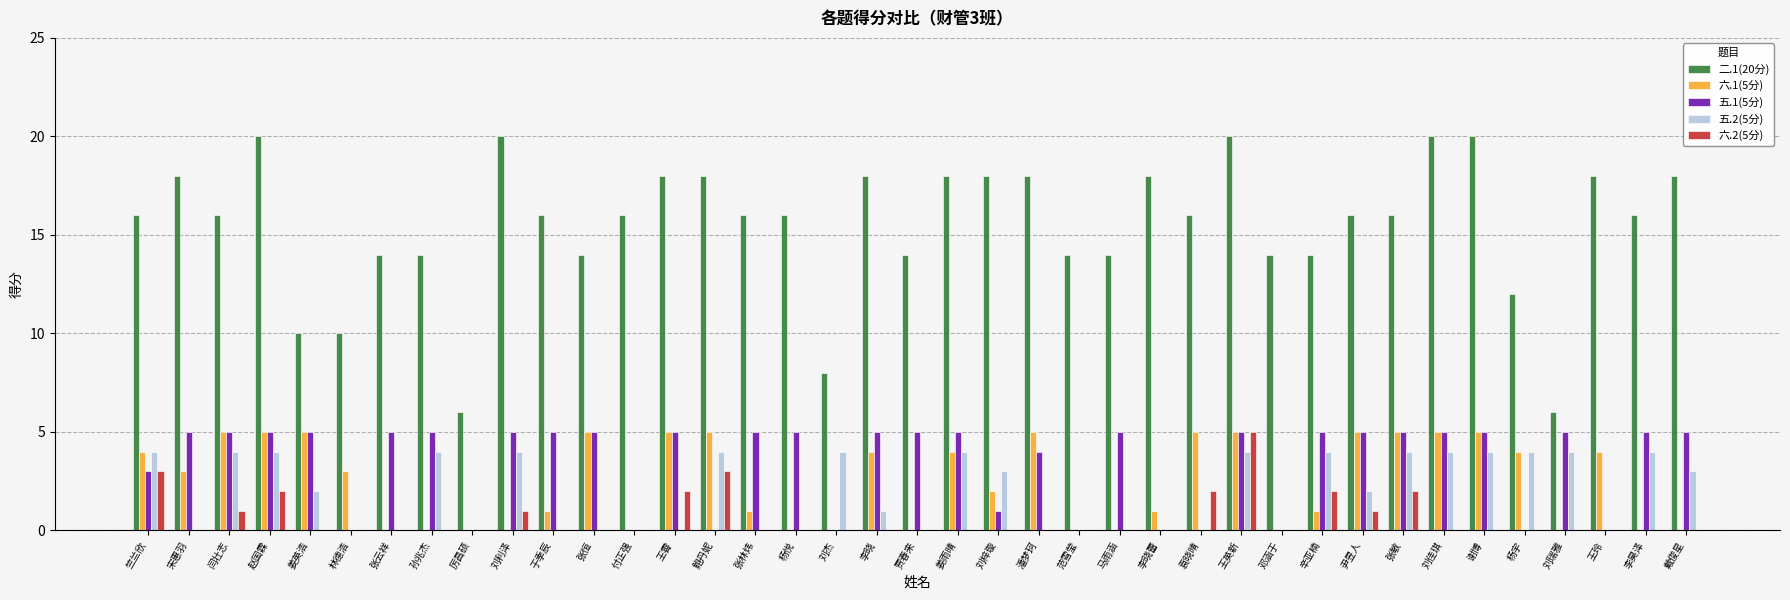

What is the total value across all series at 杨悦?

21